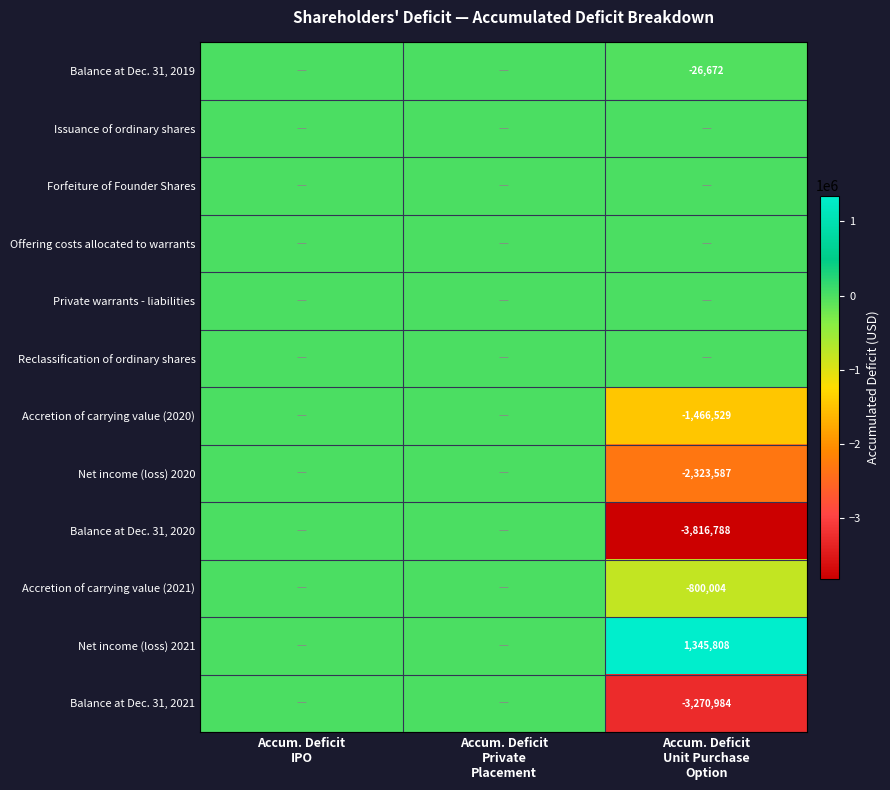

Is it true that Balance at Dec. 31, 2020 equals 0 at Accum. Deficit Private Placement?

True